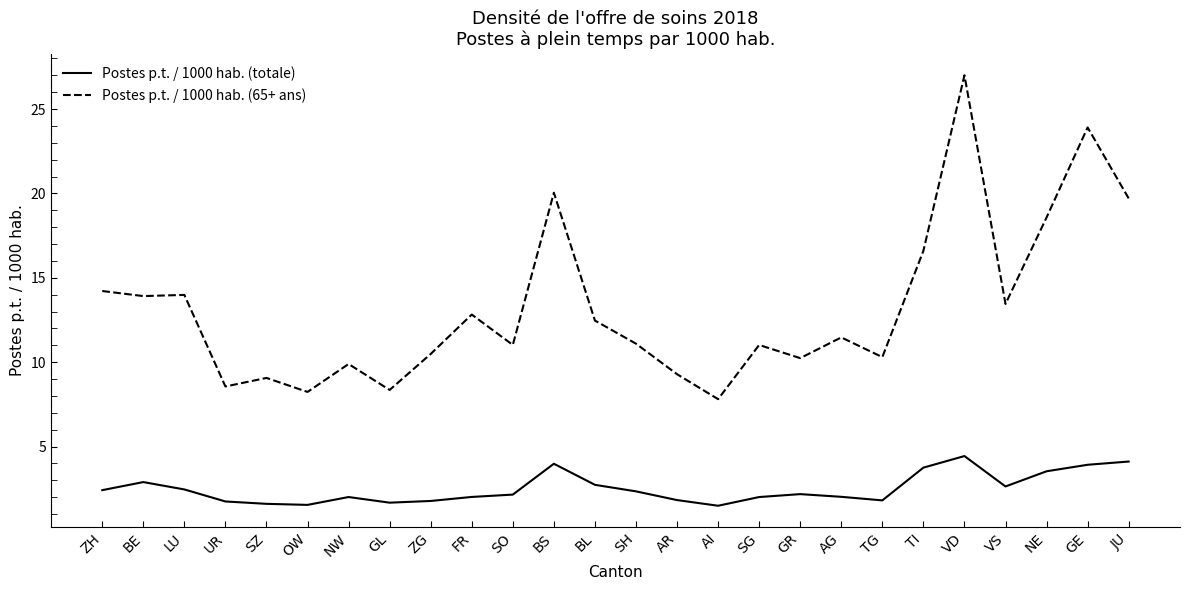

At which category is the sum across all series the highest?

VD